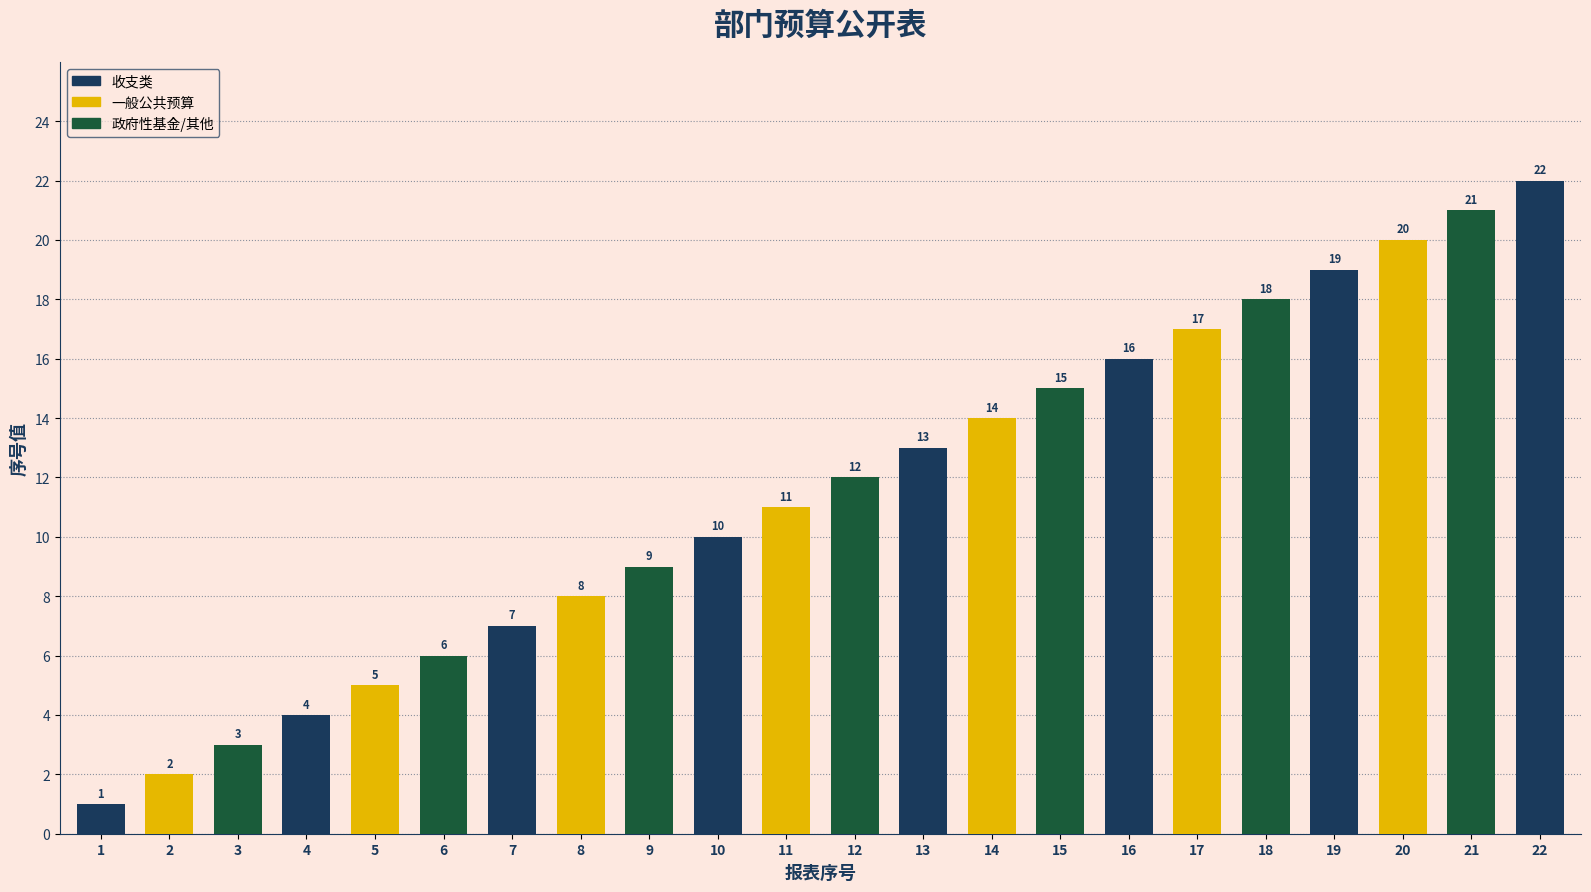

What is the change in value from 9 to 21?

+12